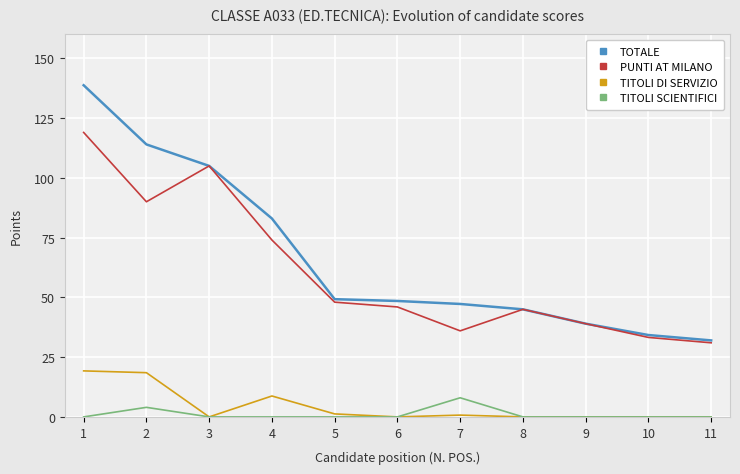

At which category is the sum across all series the highest?

1